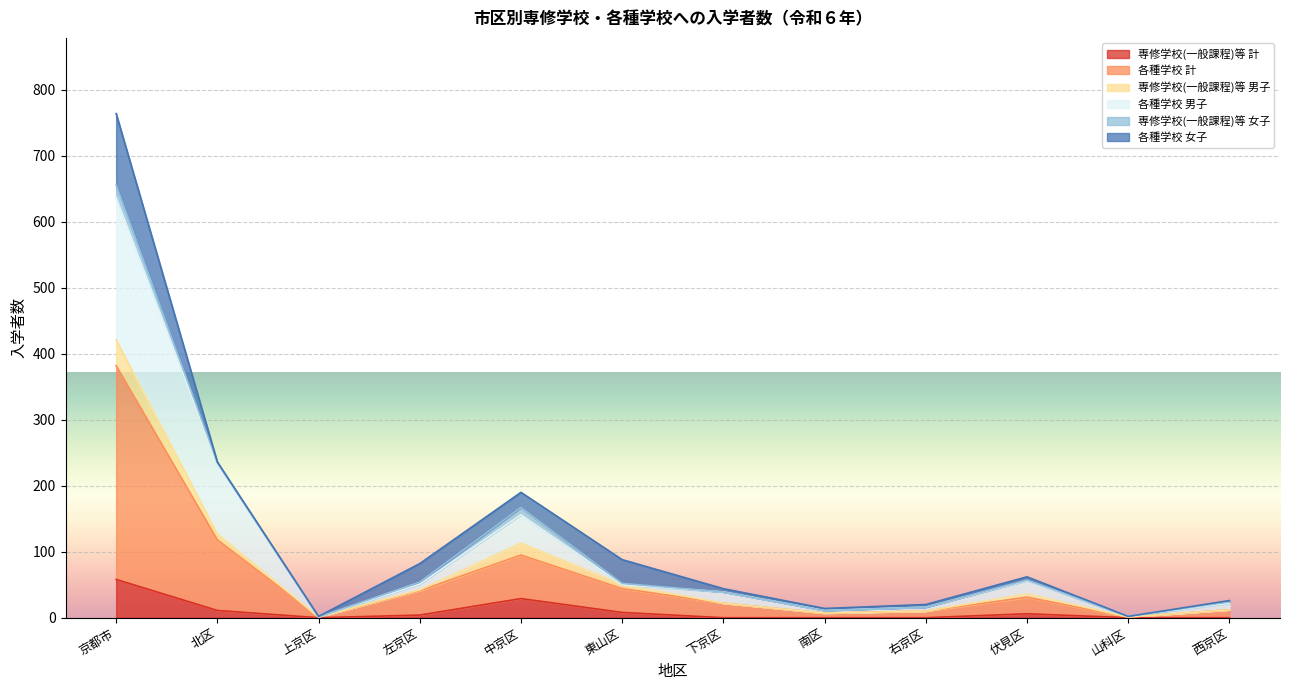

What is the difference between the maximum and minimum values in the 専修学校(一般課程)等 計 series?

58